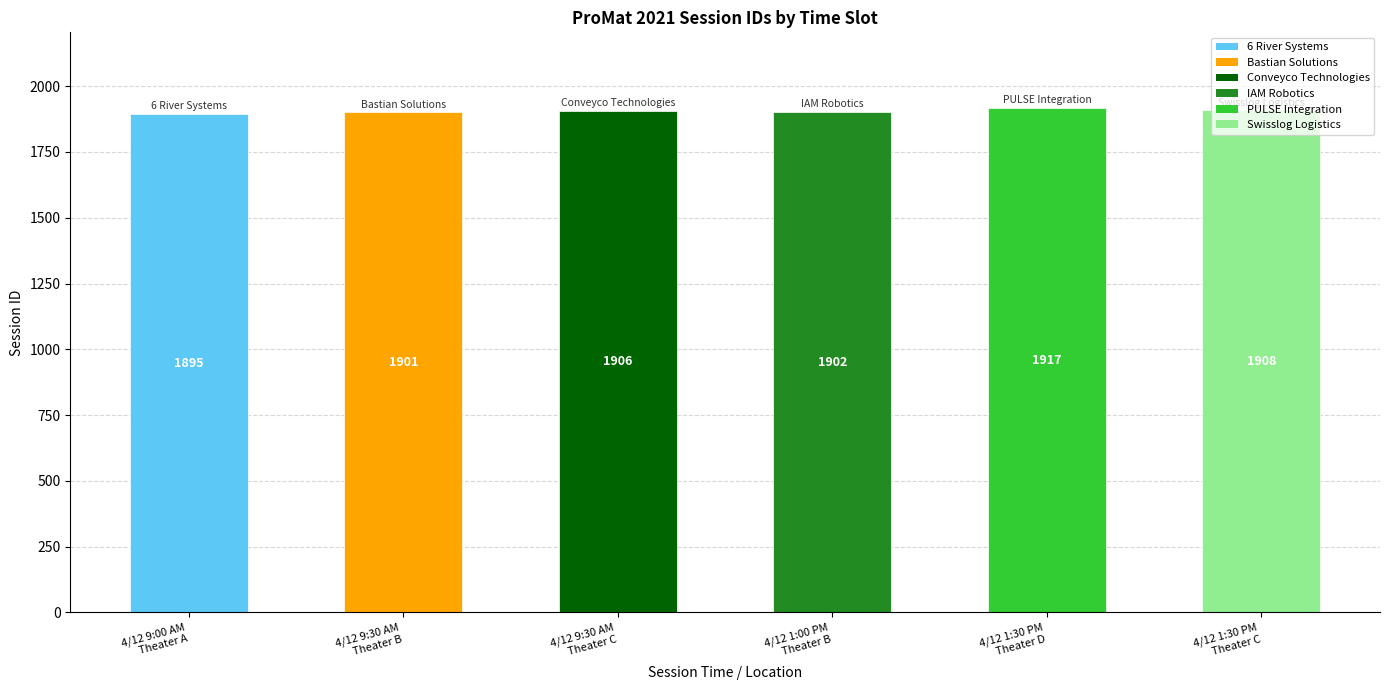

List the labels in order of value, smallest first.

4/12 9:00 AM
Theater A, 4/12 9:30 AM
Theater B, 4/12 1:00 PM
Theater B, 4/12 9:30 AM
Theater C, 4/12 1:30 PM
Theater C, 4/12 1:30 PM
Theater D